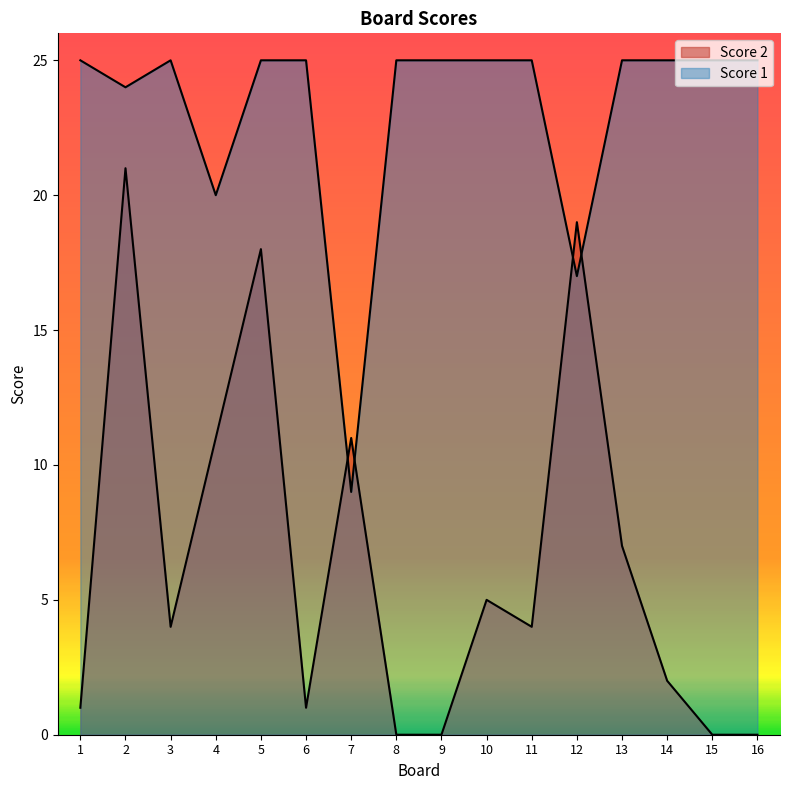

Rank the series at 4 from lowest to highest value.

Score 2, Score 1